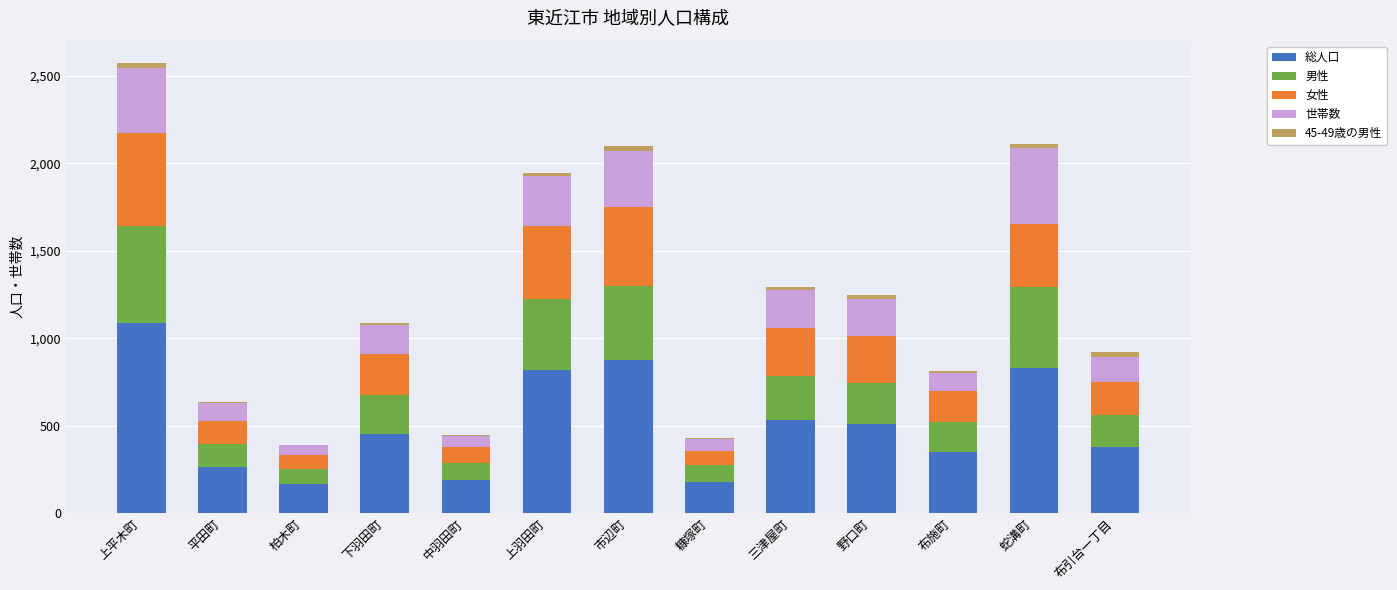

What is the maximum value for 総人口?

1088